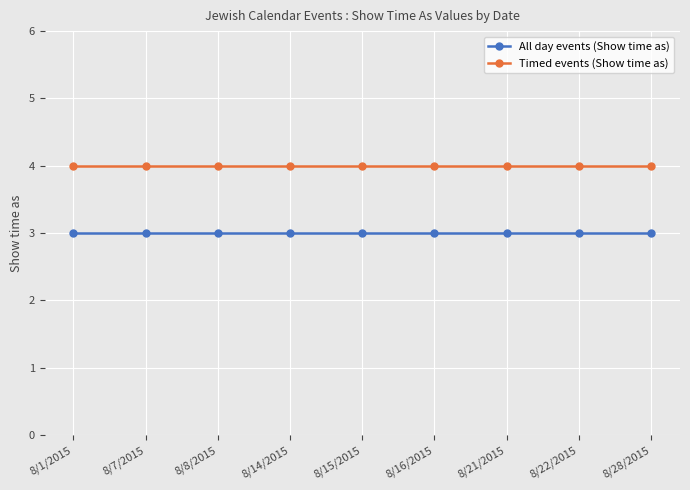

What is the label of the 1st point from the right?

8/28/2015